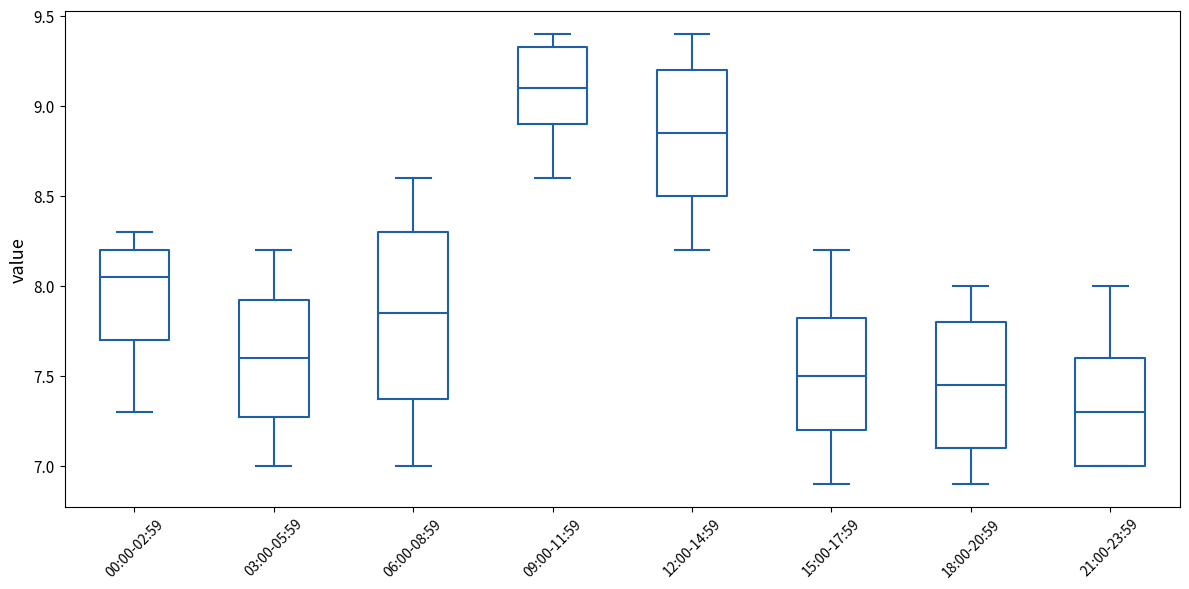

Which box is the tallest, from its lower edge to its upper edge?

06:00-08:59